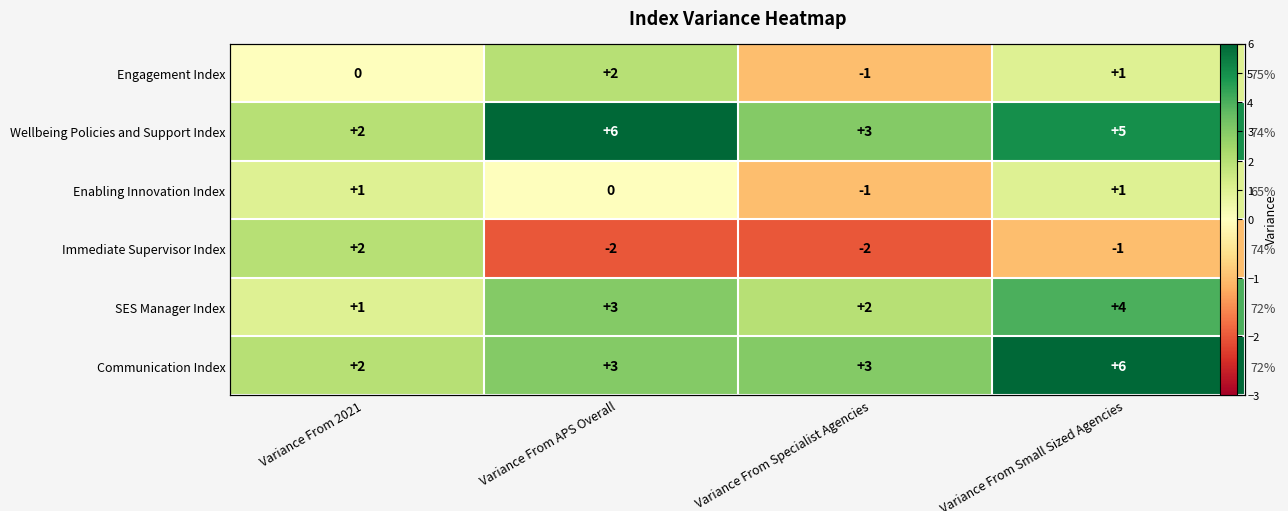

Count the number of data series in this chart.

6